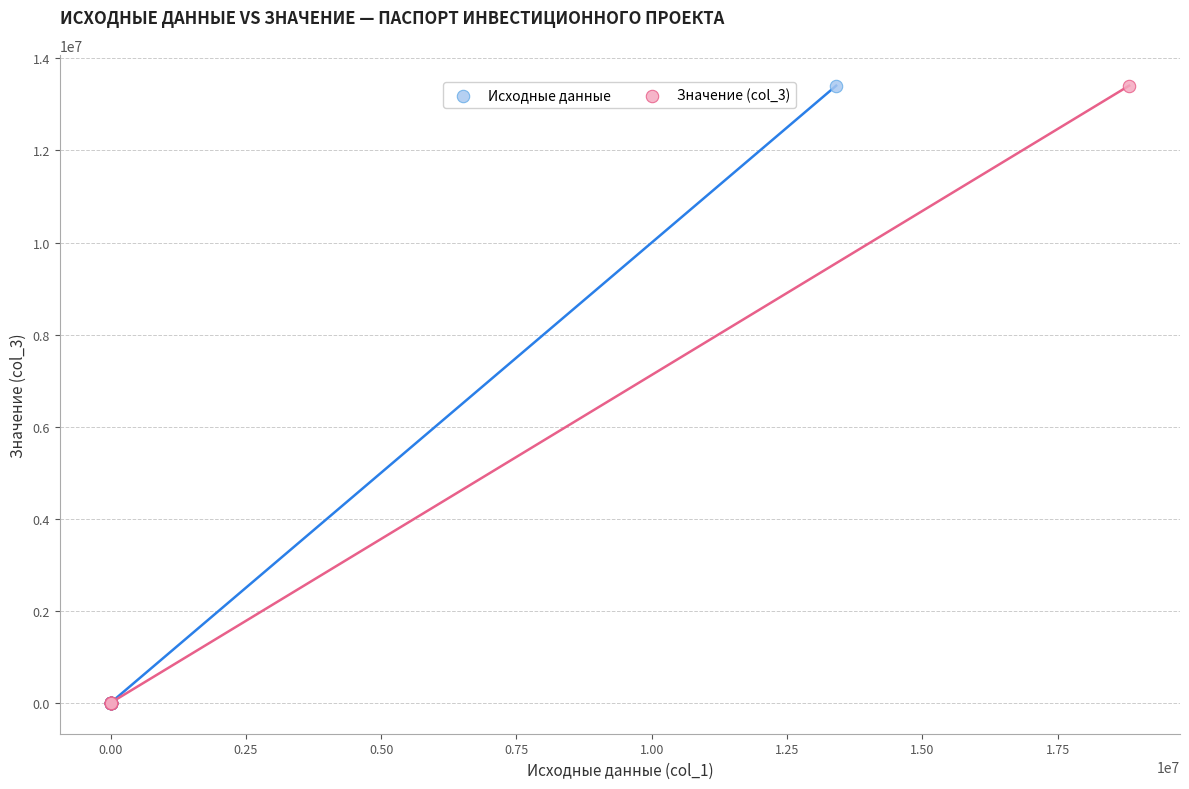

What are all the series names shown in the legend?

Исходные данные, Значение (col_3)